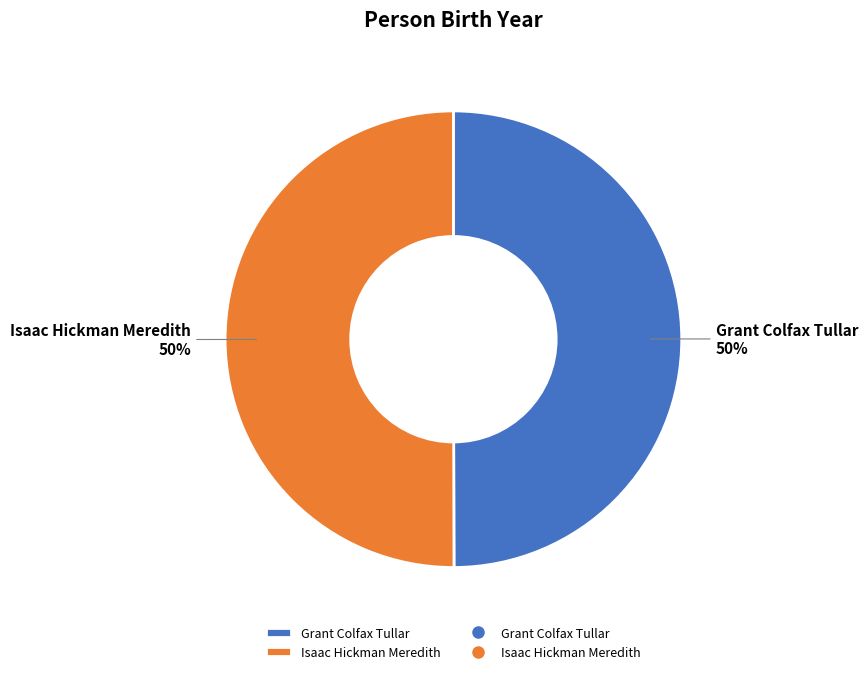

How many slices are in this pie chart?

2